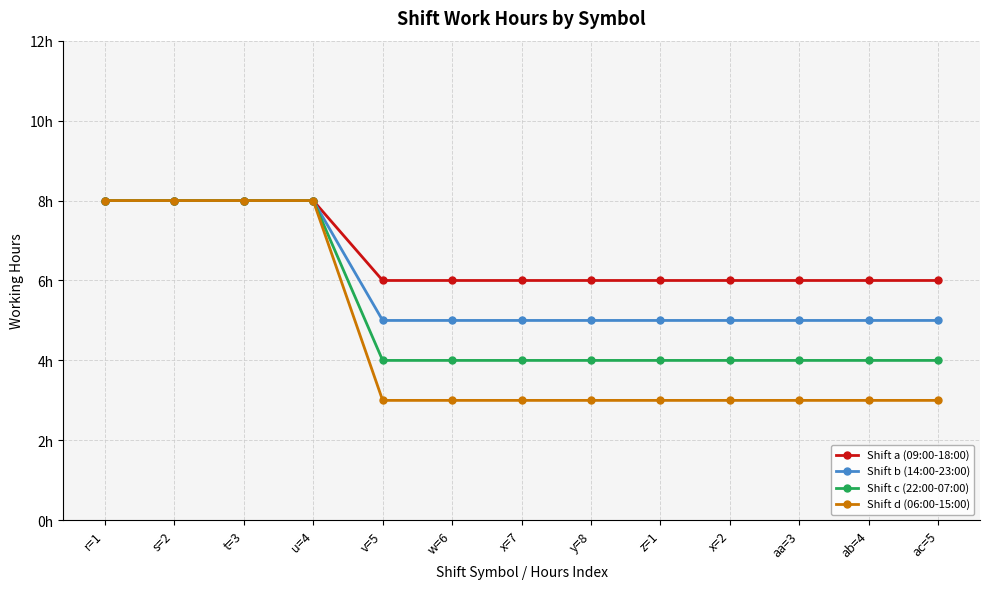

Is this an area chart (filled region under the line)?

No